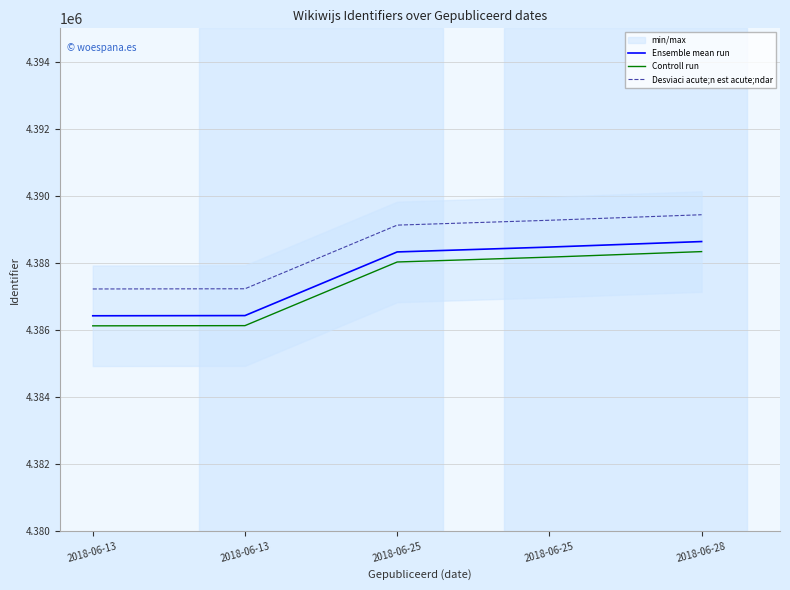

Where does the Controll run series first go above 4388028?

2018-06-25